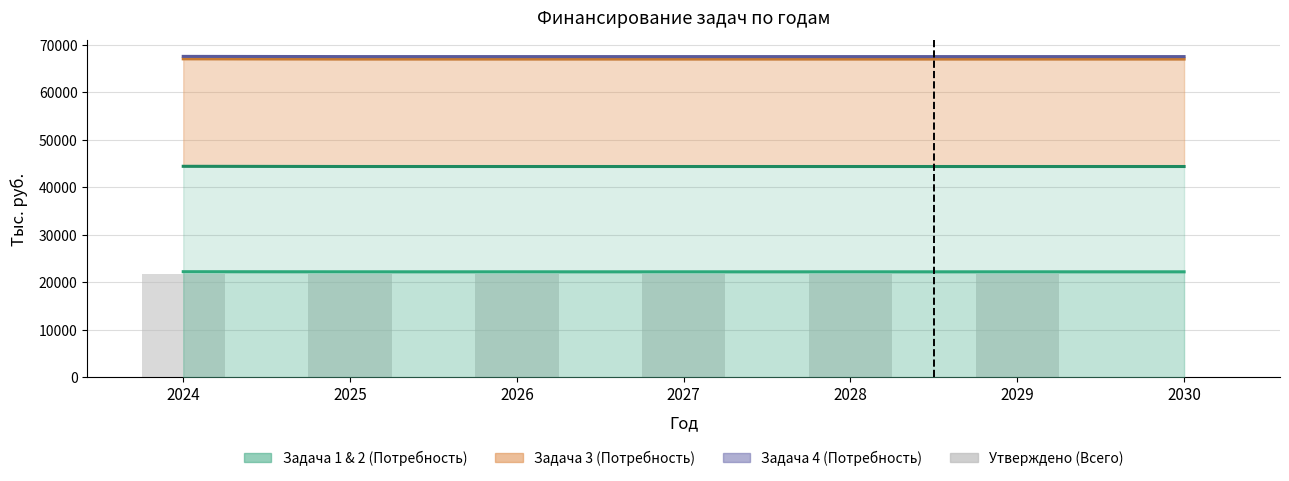

List the labels in order of value, smallest first.

2030, 2024, 2025, 2026, 2027, 2028, 2029